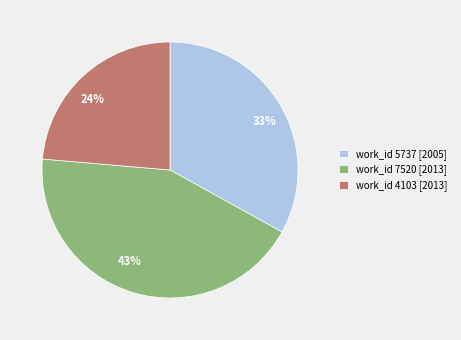

Is it true that 24% is 34% of the pie?

False